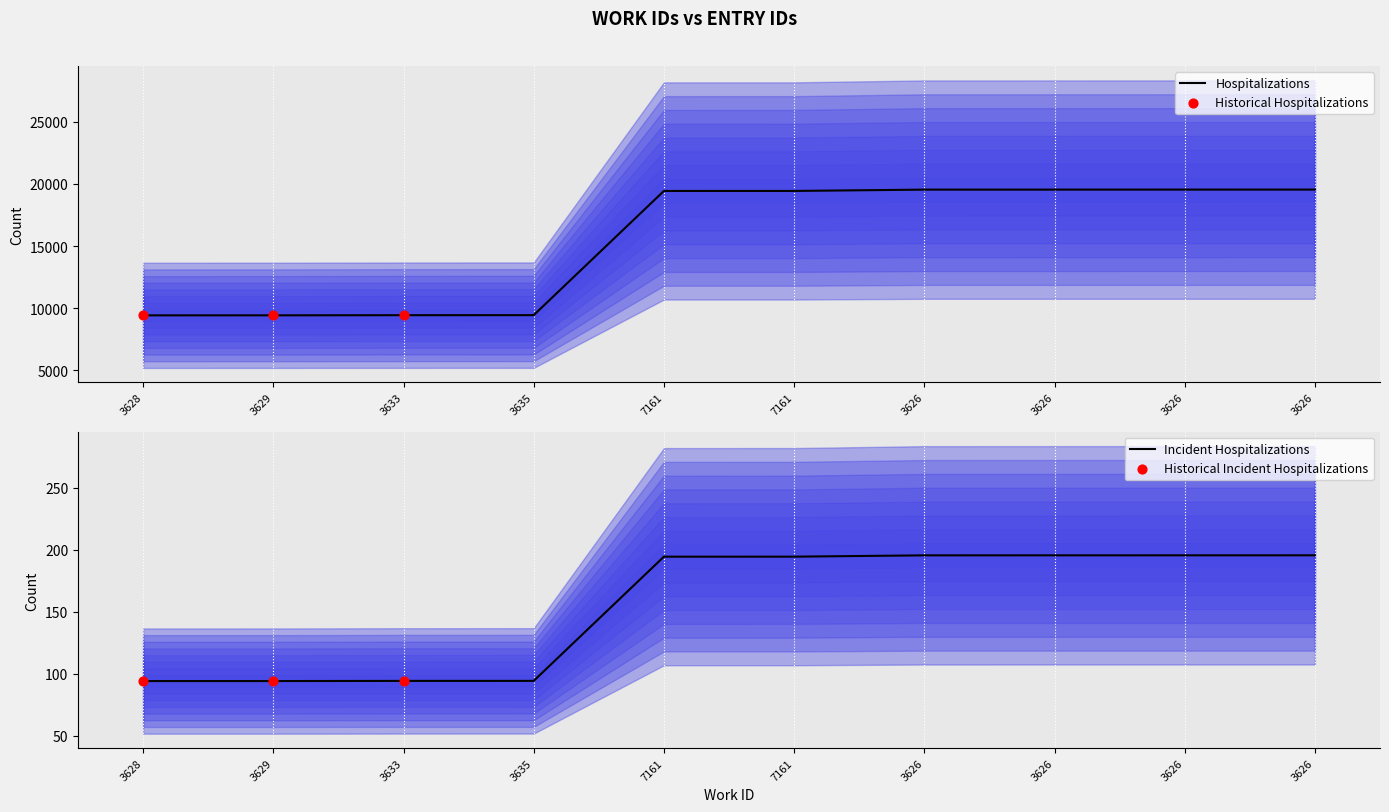

Which has a higher value, 3633 or 7161?

7161